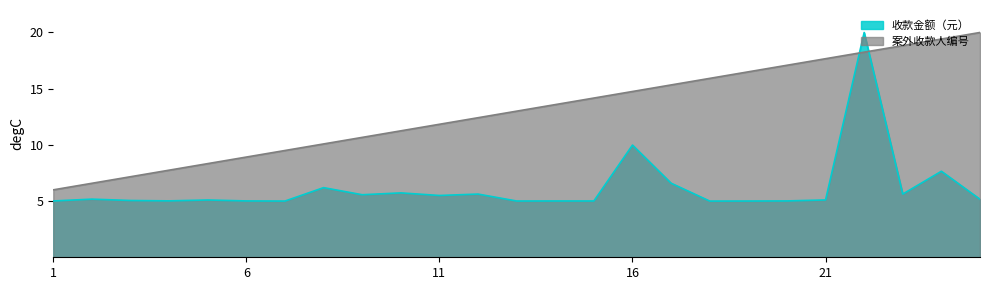

Which label corresponds to the largest value in the chart?

22